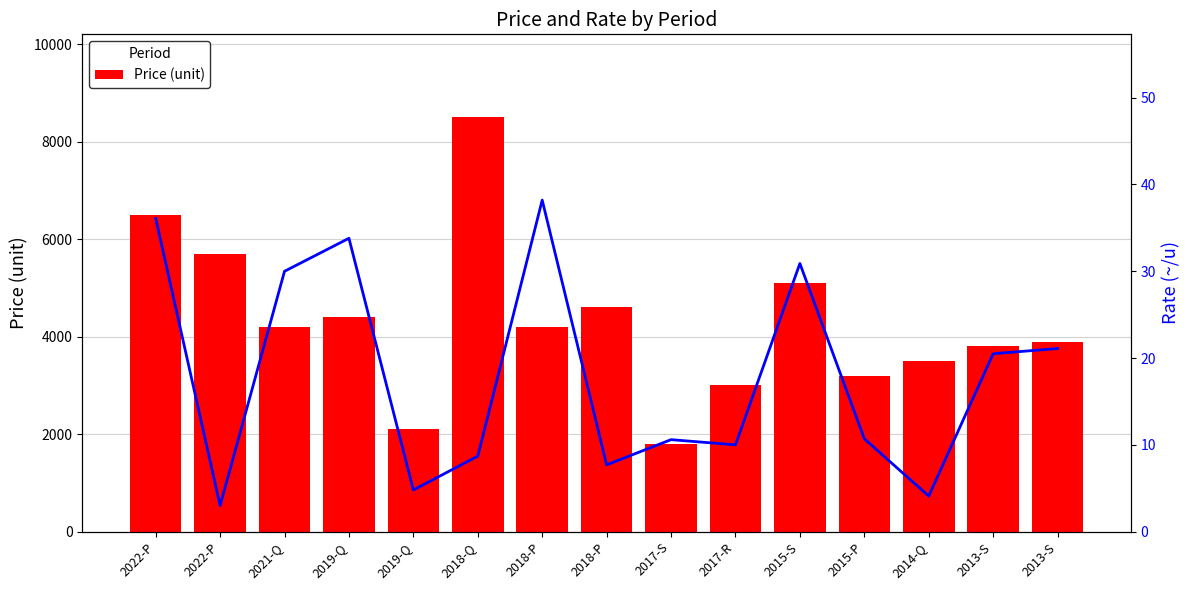

Reading left to right, list all the values displayed in this chart.

Price (unit): 2022-P=6500.0	2022-P=5700.0	2021-Q=4200.0	2019-Q=4400.0	2019-Q=2100.0	2018-Q=8500.0	2018-P=4200.0	2018-P=4600.0	2017-S=1800.0	2017-R=3000.0	2015-S=5100.0	2015-P=3200.0	2014-Q=3500.0	2013-S=3800.0	2013-S=3900.0
Rate (~/u): 2022-P=36.1	2022-P=3.0	2021-Q=30.0	2019-Q=33.8	2019-Q=4.8	2018-Q=8.7	2018-P=38.2	2018-P=7.7	2017-S=10.6	2017-R=10.0	2015-S=30.9	2015-P=10.7	2014-Q=4.1	2013-S=20.5	2013-S=21.1